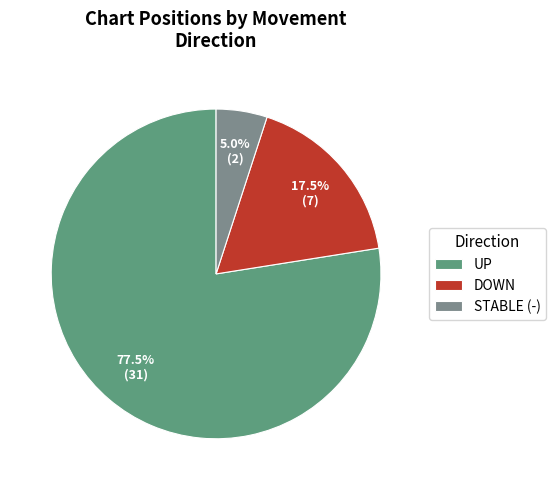

What is the smallest slice in the pie chart?

STABLE (-)